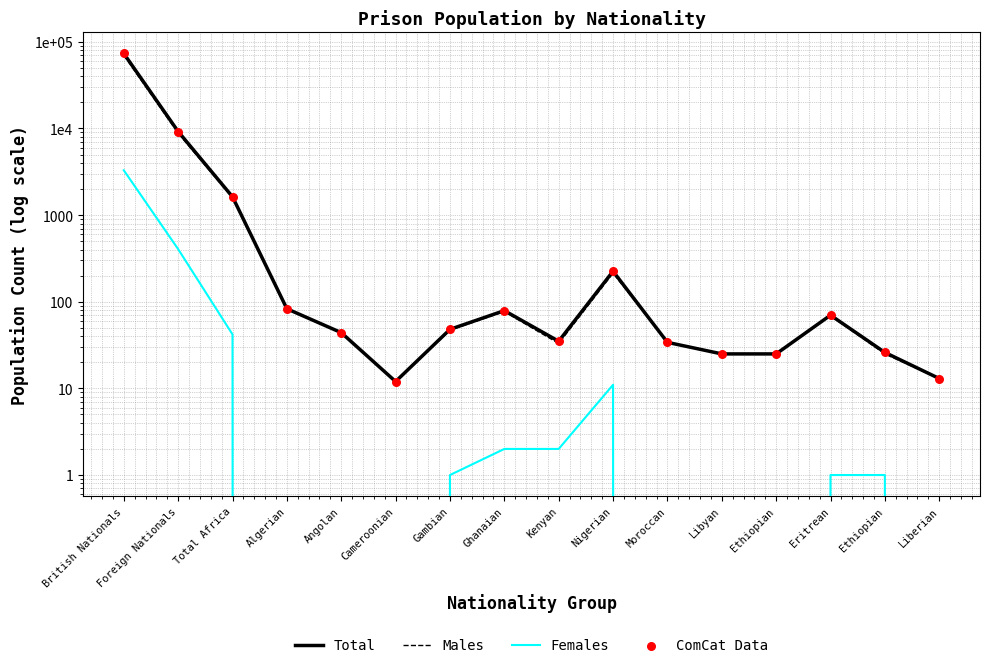

What is the total value across all series at Nigerian?

675